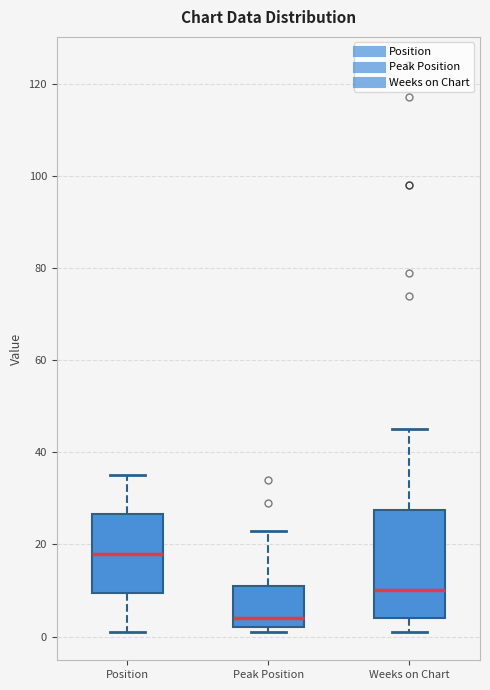

Reading left to right, read every box against the y-axis: the position of its median line, the range the box covers, and the ends of its whiskers. The values are not printed on the chart, so give them approximately, as read against the axis.

Position: median 18, box 10 to 26, whiskers 2 to 36
Peak Position: median 4, box 2 to 12, whiskers 2 (just below the box's lower edge) to 24
Weeks on Chart: median 10, box 4 to 28, whiskers 2 to 46